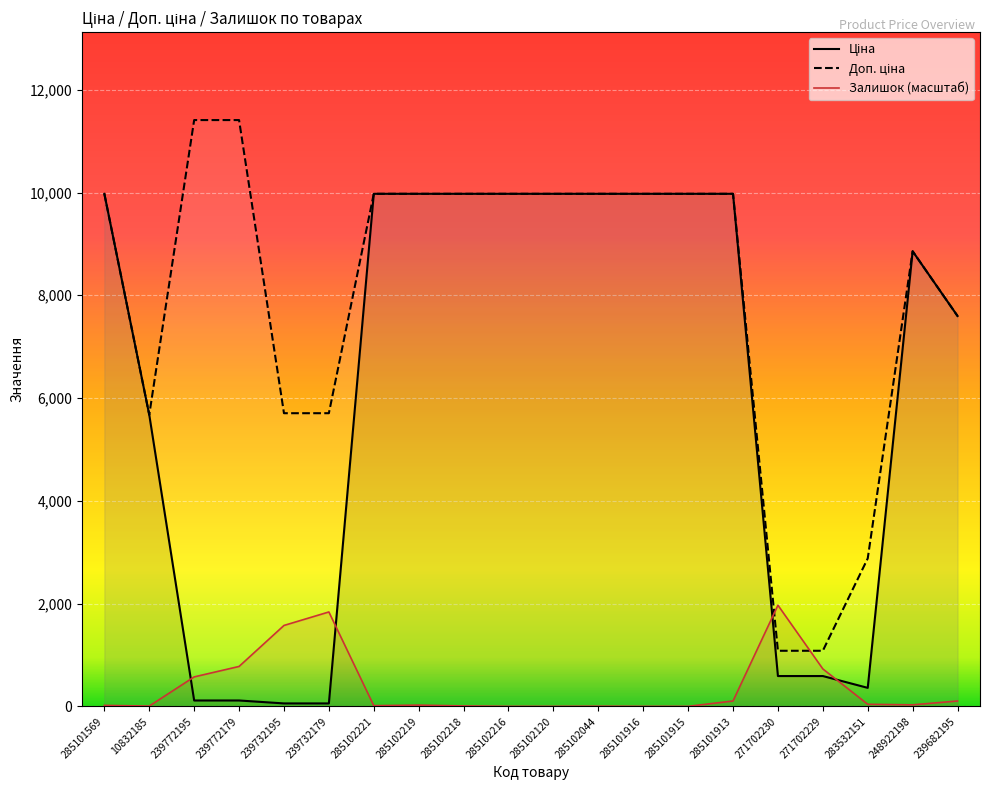

Which series has the largest total across all categories?

Доп. ціна